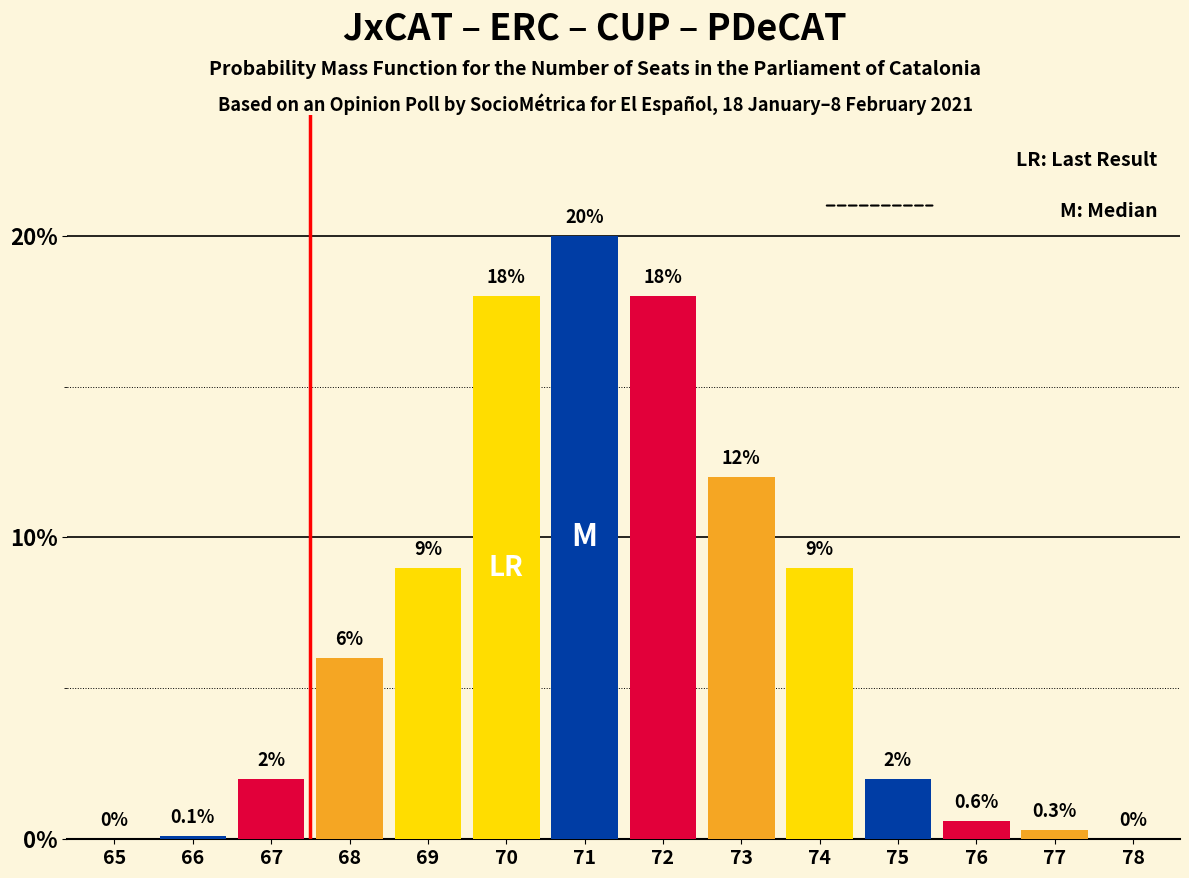

At which category does the chart reach its peak across all series?

71